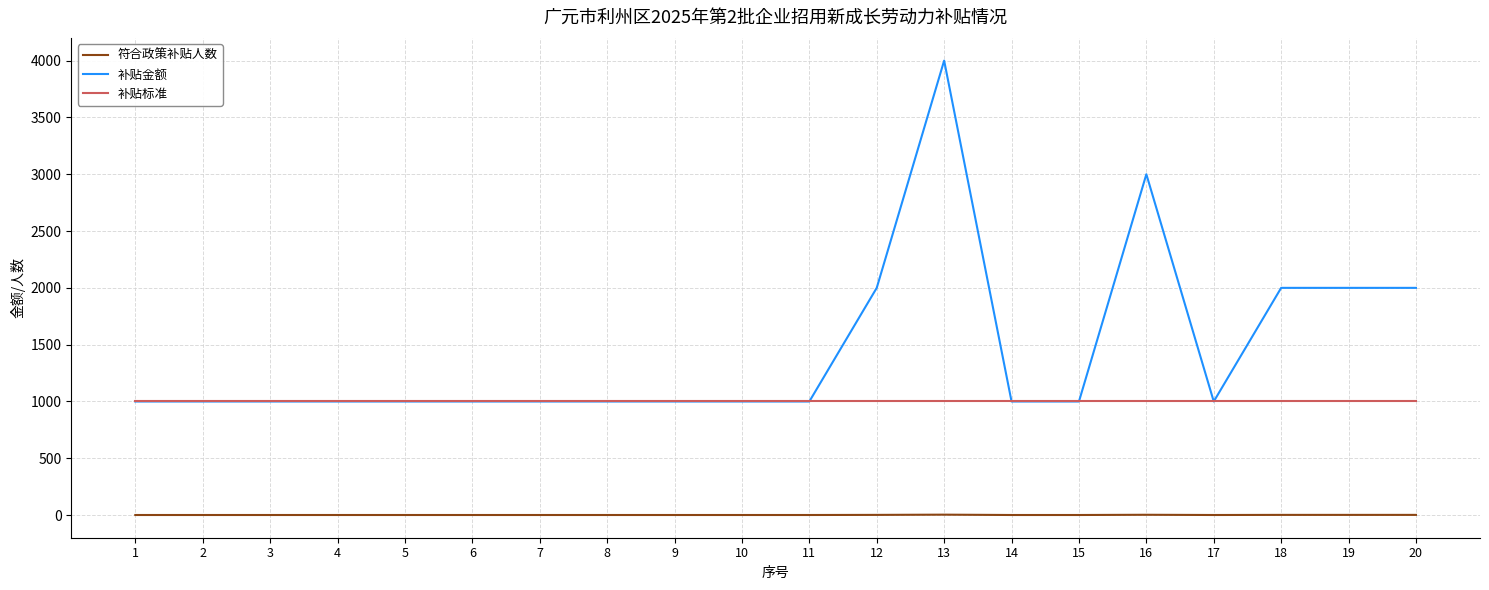

Which series changed the most between 14 and 18?

补贴金额